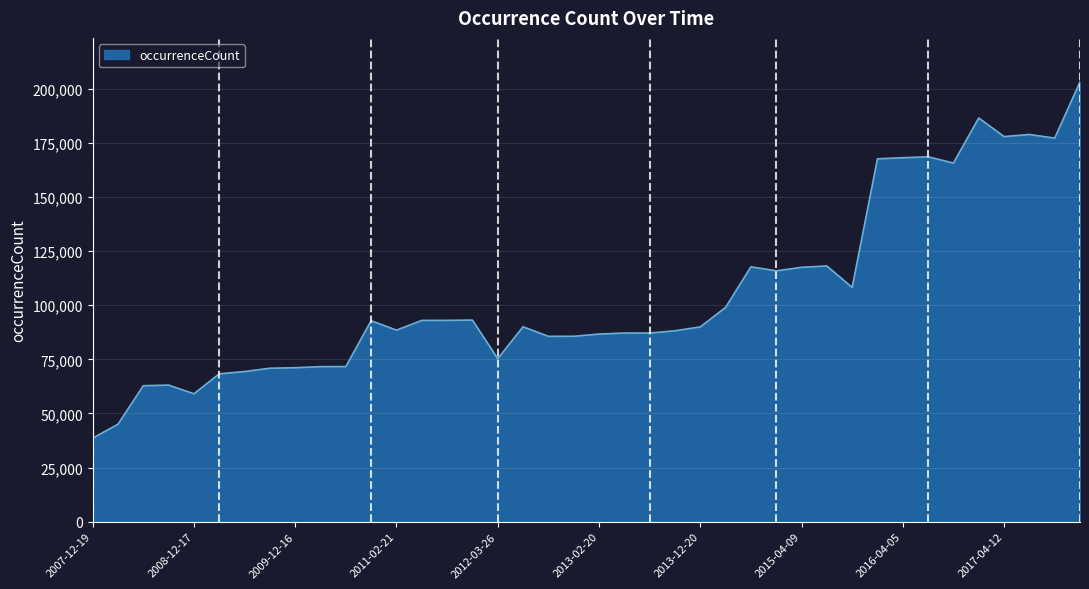

What is the difference between the maximum and minimum values?

164549